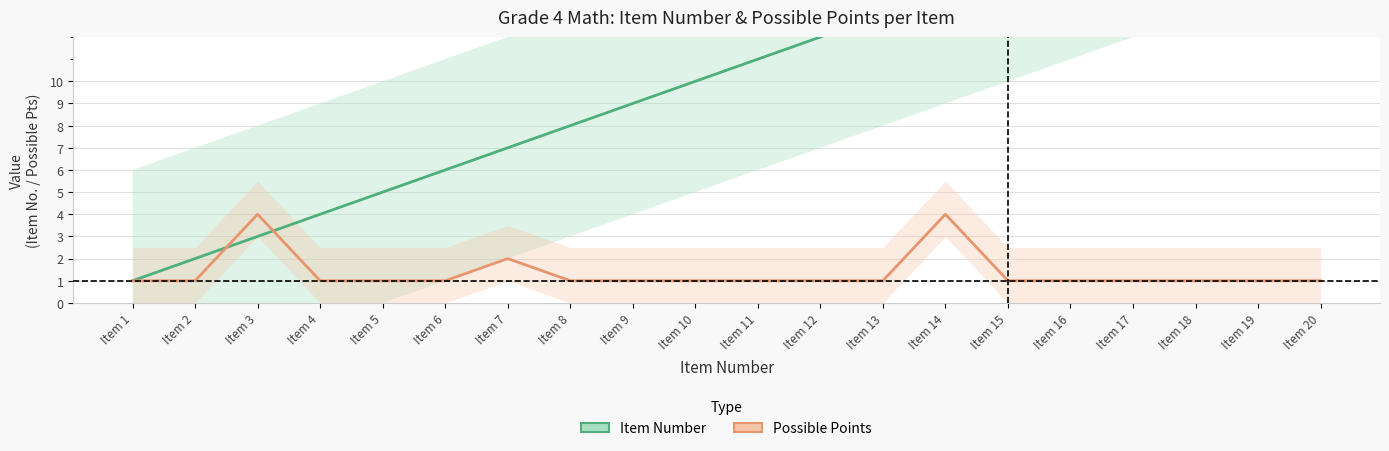

The value of Item Number at Item 10 is 10. True or false?

True